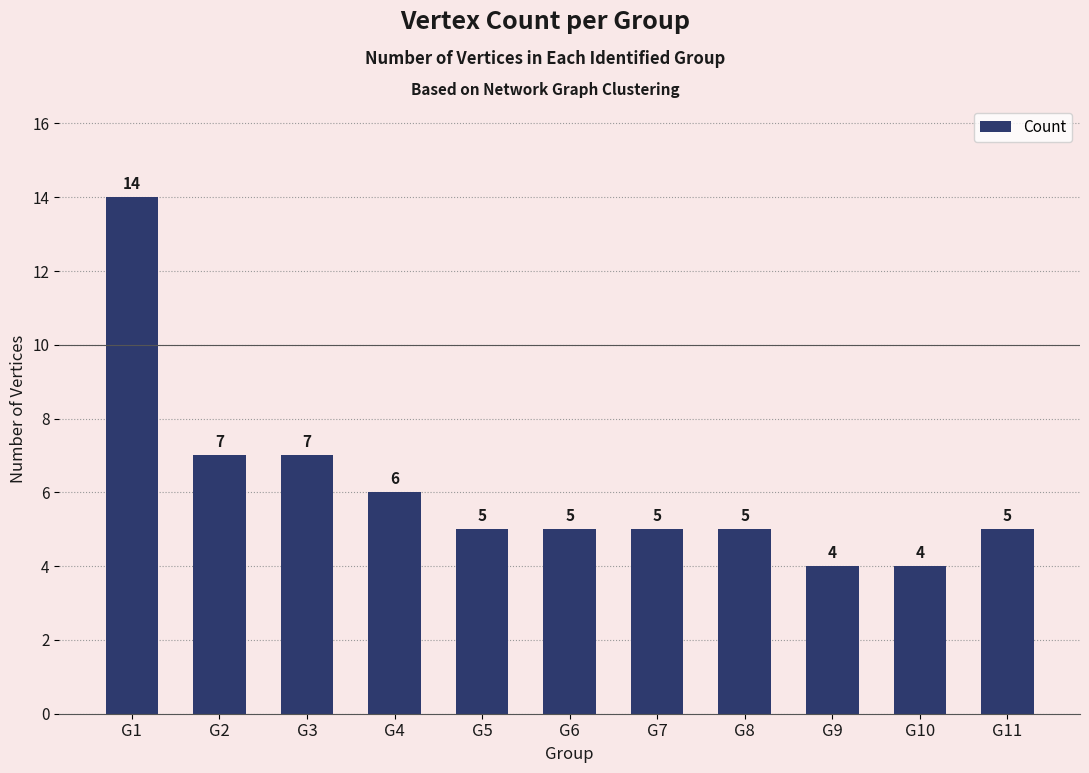

What is the ratio of the value at G1 to the value at G6?

2.8